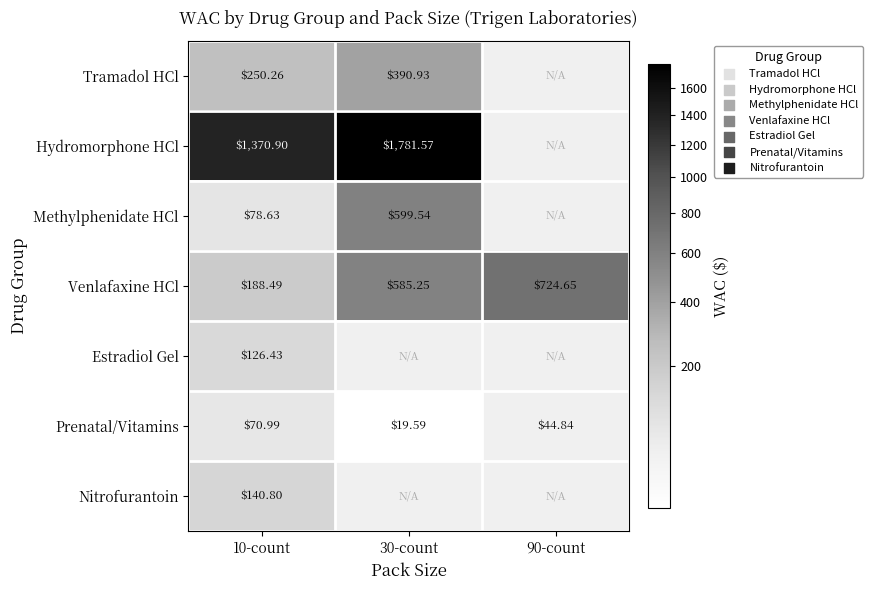

Is the value of Methylphenidate HCl at 10-count greater than the value of Venlafaxine HCl at 30-count?

No